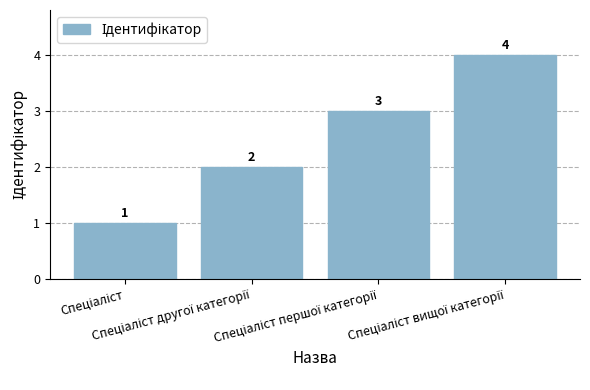

What is the greatest value displayed?

4